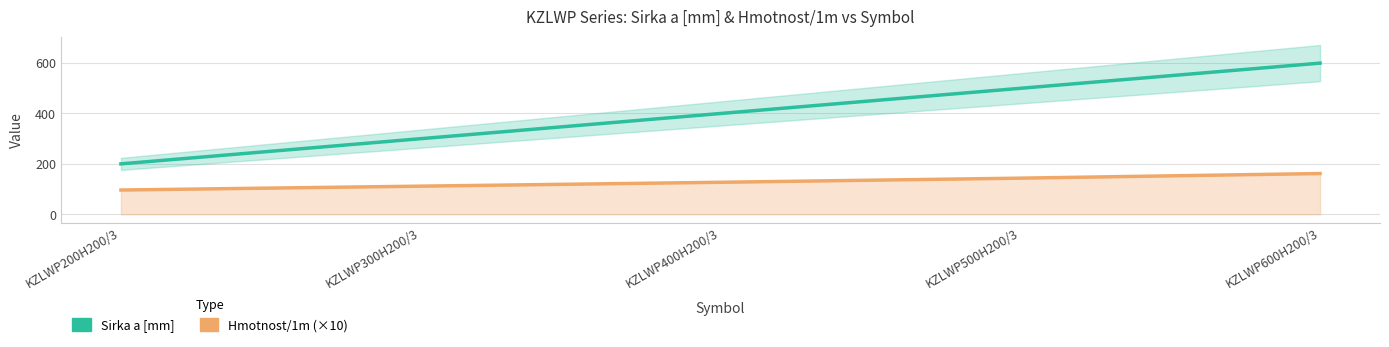

Which series has the largest total across all categories?

Sirka a [mm]